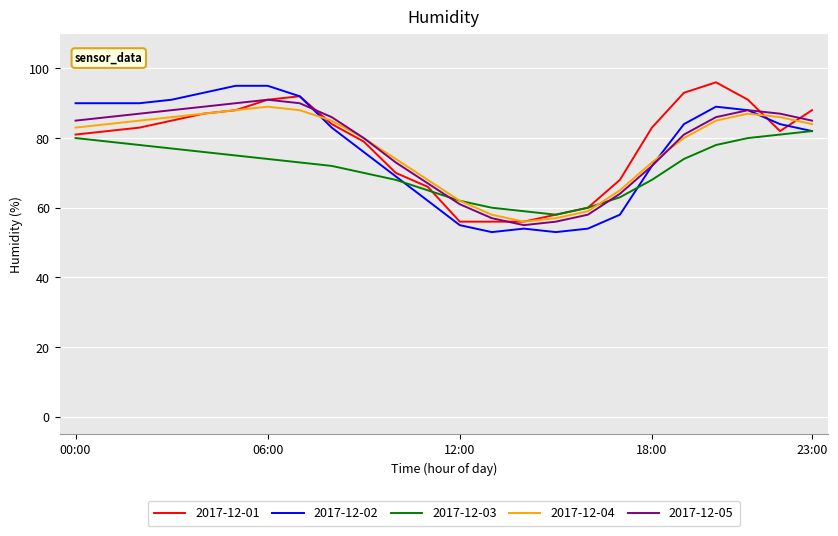

What is the lowest value of the 2017-12-03 series?

58